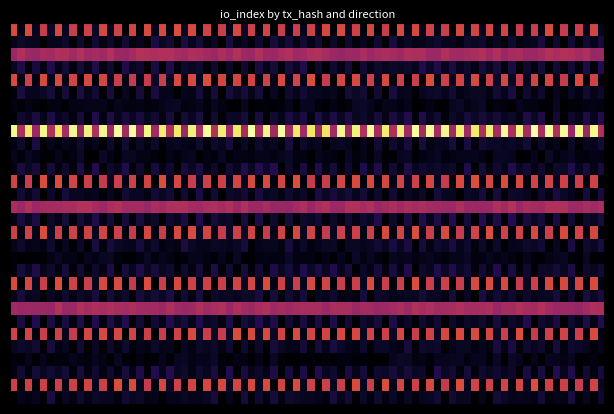

At which category is the sum across all series the highest?

direction_-1